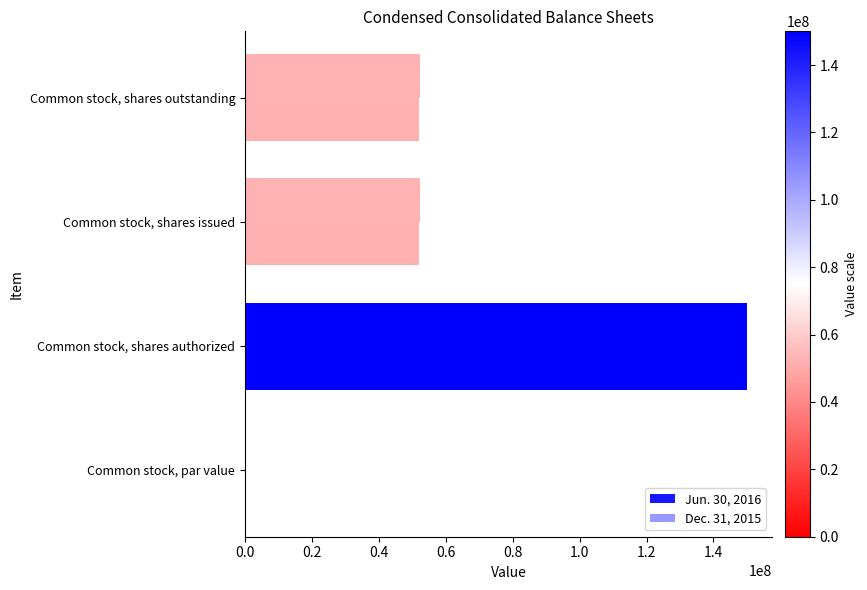

How many categories are shown in the chart?

4